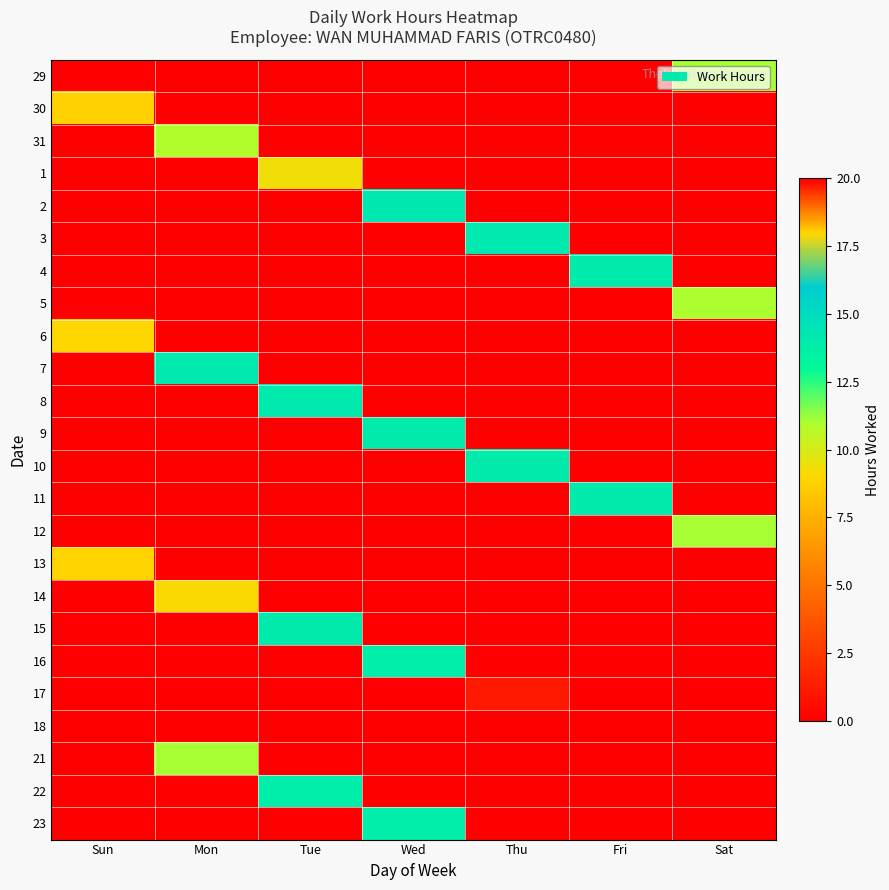

Which category has the lowest value across all series?

Fri